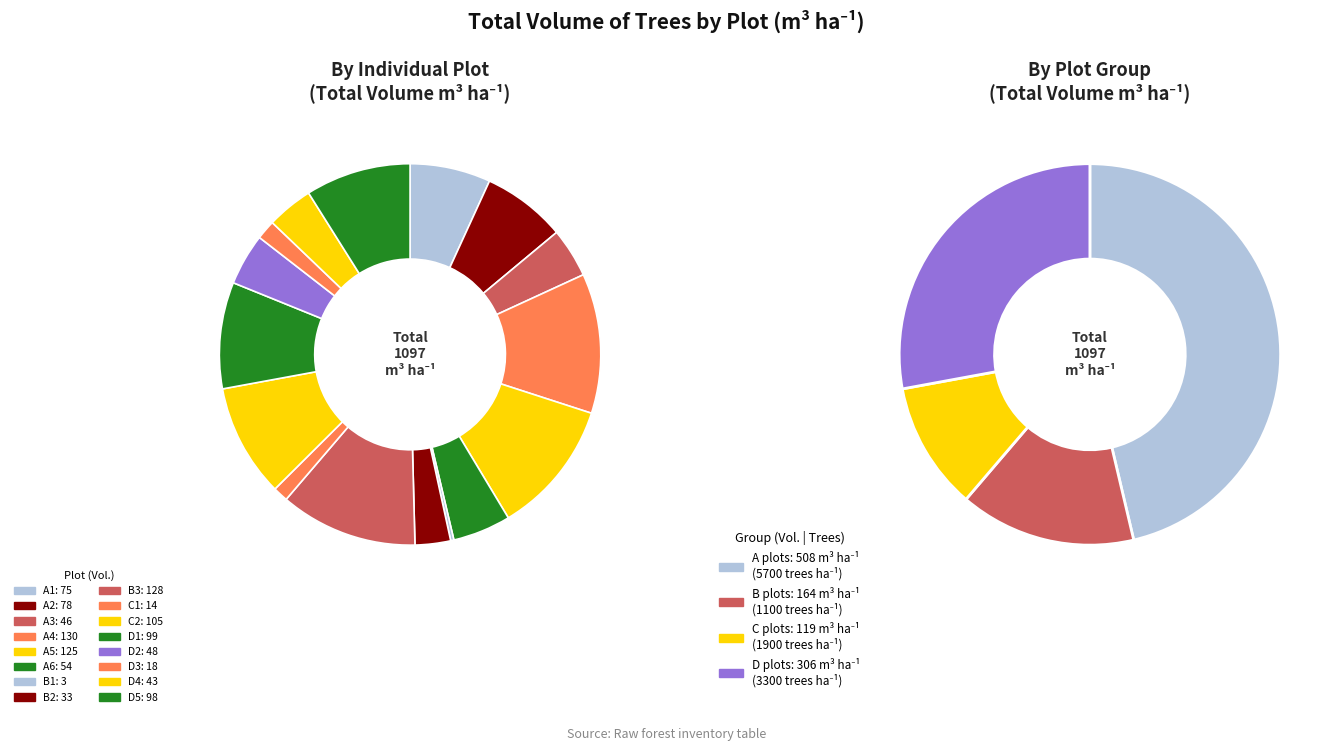

Does D2 represent more than half of the total?

No